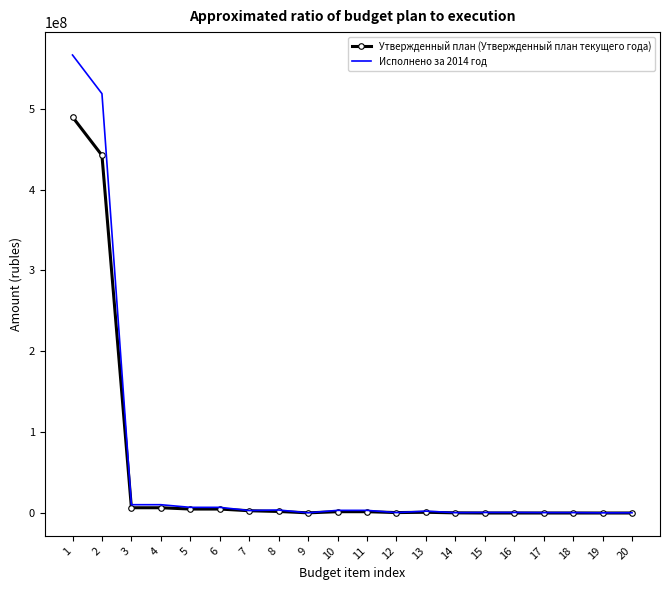

At 2, list the series in order from largest to smallest.

Исполнено за 2014 год, Утвержденный план (Утвержденный план текущего года)